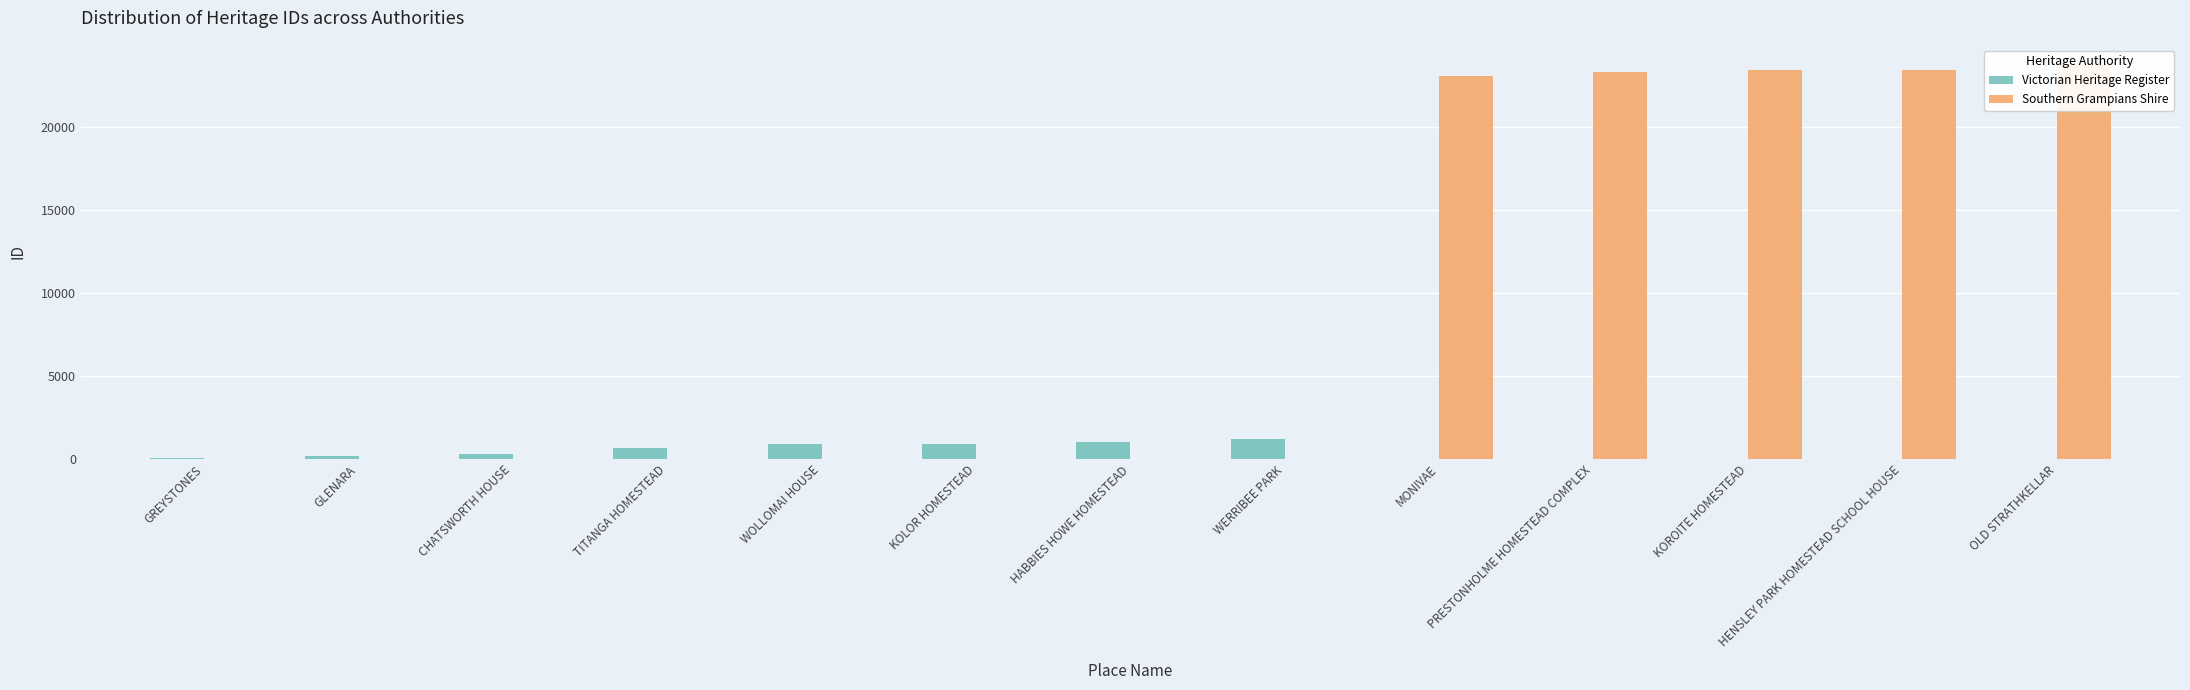

Where is Southern Grampians Shire nearest to the value 11888?

MONIVAE